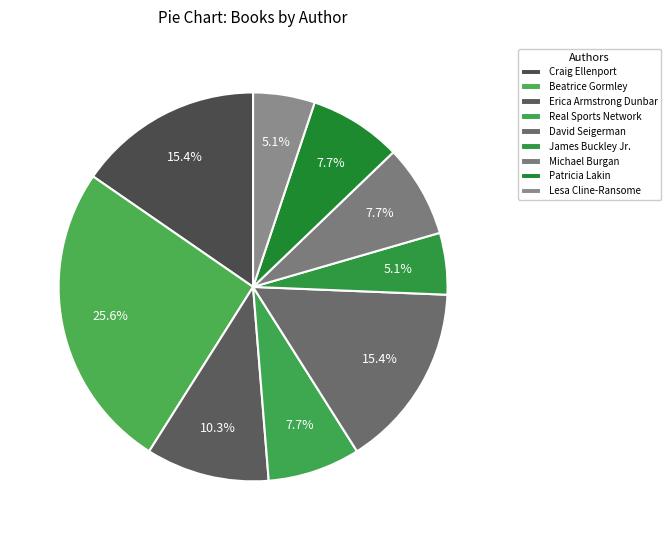

To the nearest percent, what percentage of the pie is Real Sports Network?

8%